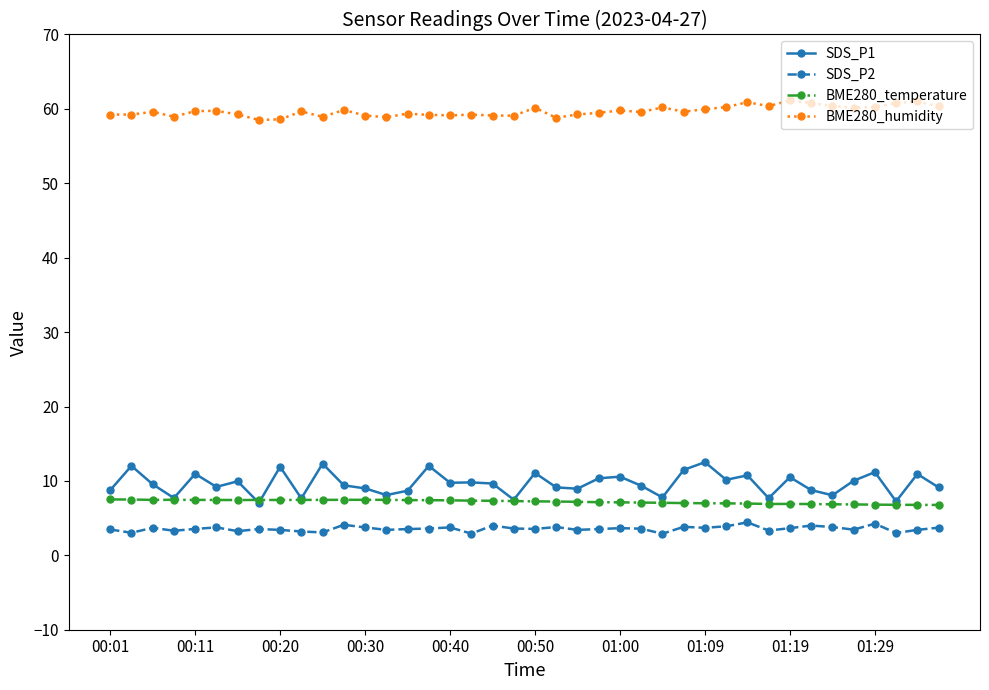

What is the value of the BME280_humidity point at the 25th from the left?

59.8